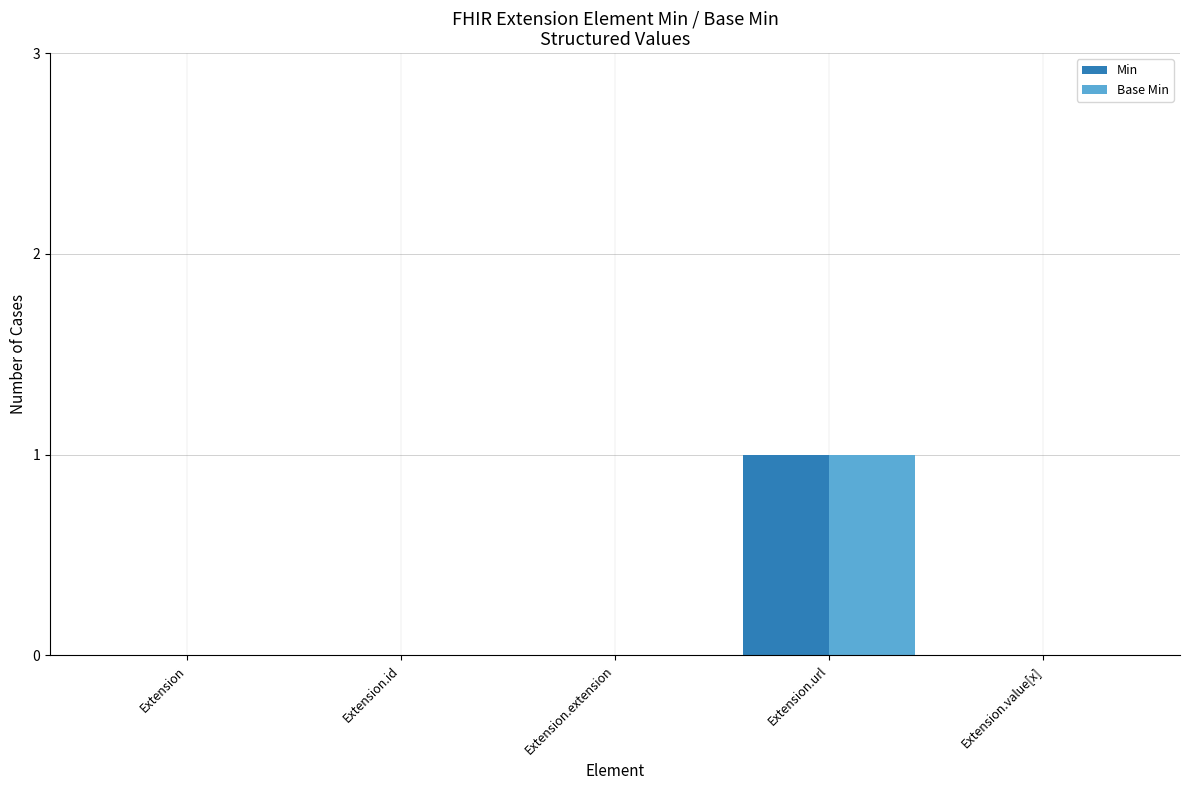

Which category has the highest value across all series?

Extension.url